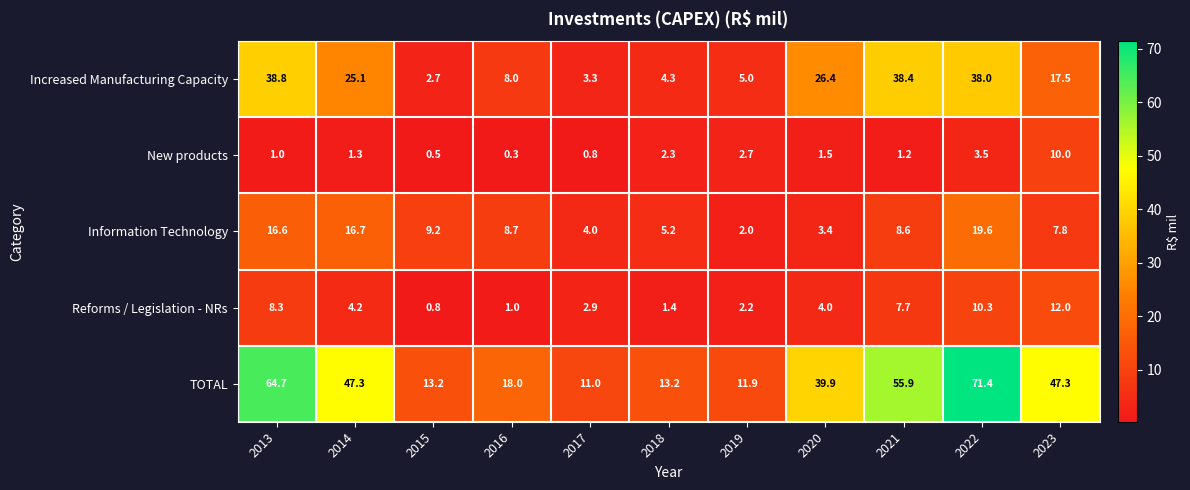

The value of New products at 2015 is 0.5. True or false?

True